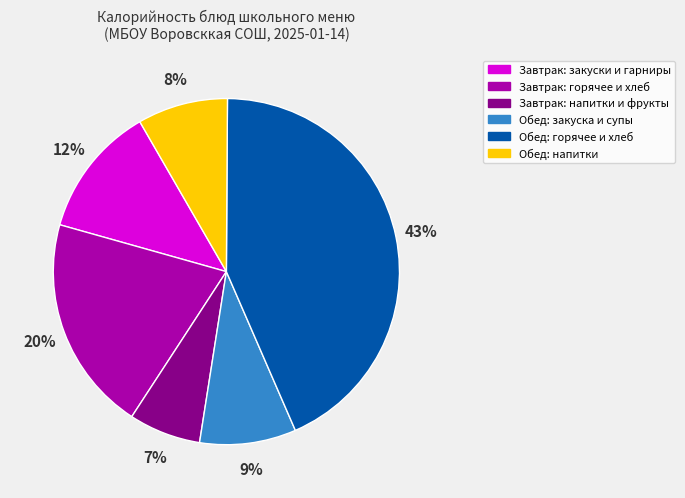

Between Обед: закуска и супы and Завтрак: напитки и фрукты, which is larger?

Обед: закуска и супы